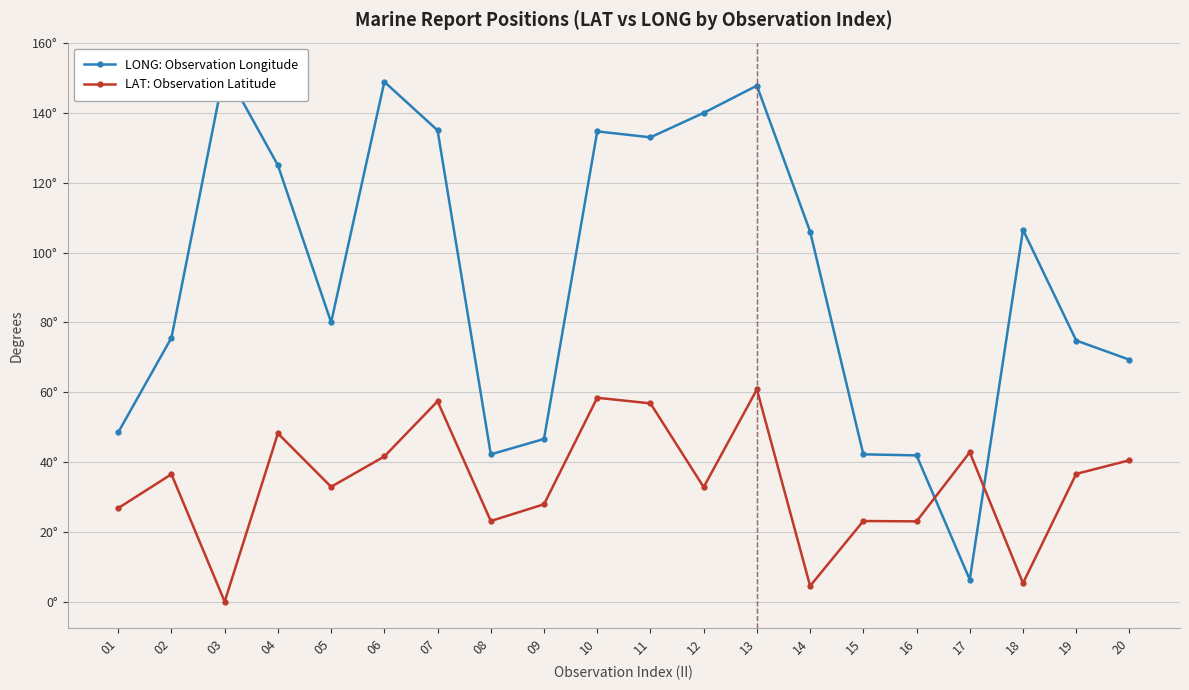

Between 05 and 06, which is larger?

06